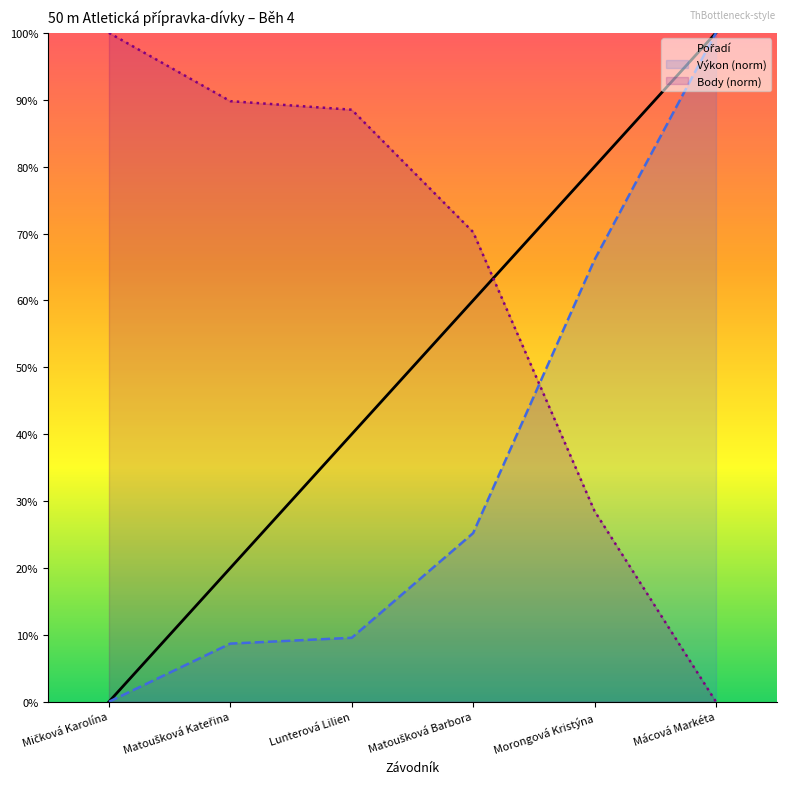

How many Body (norm) values are between 0 and 1?

6